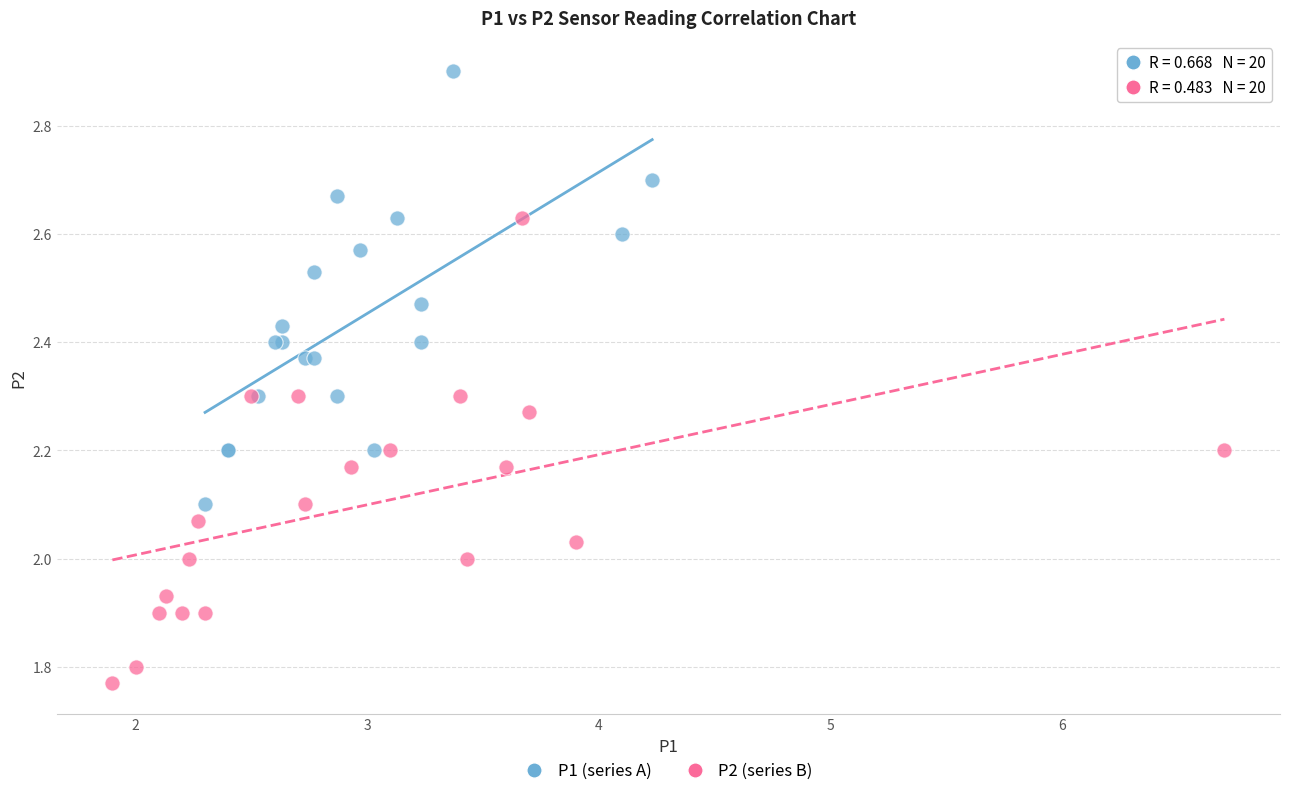

Which series contains the lowest Y value?

P2 (series B)